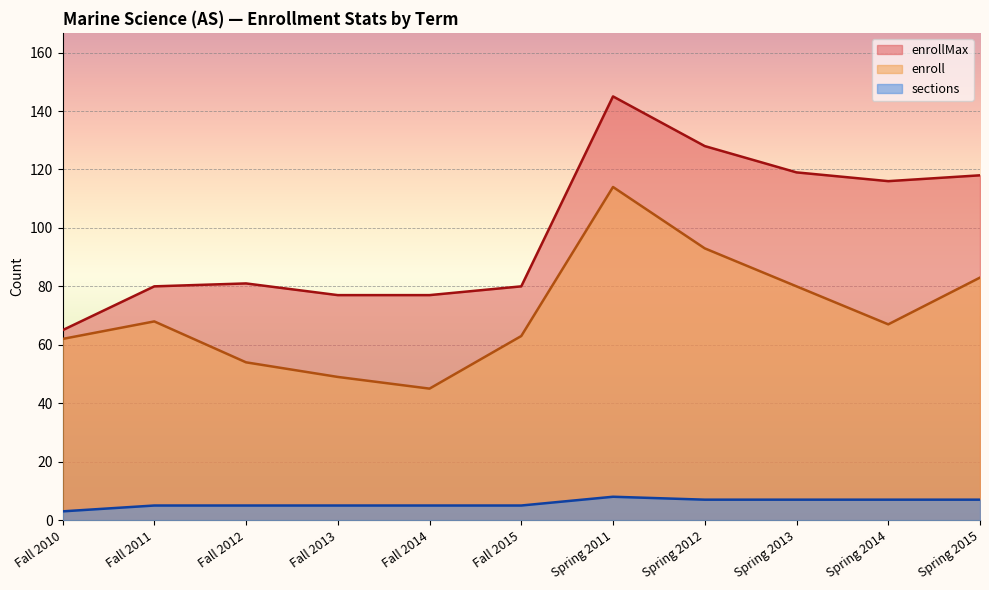

Is it true that enroll equals 62 at Fall 2010?

True